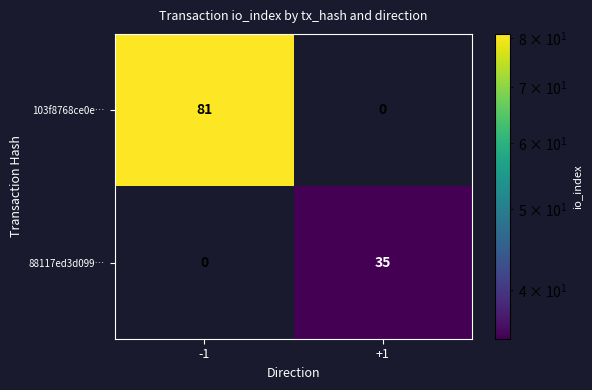

At -1, list the series in order from smallest to largest.

88117ed3d099…, 103f8768ce0e…